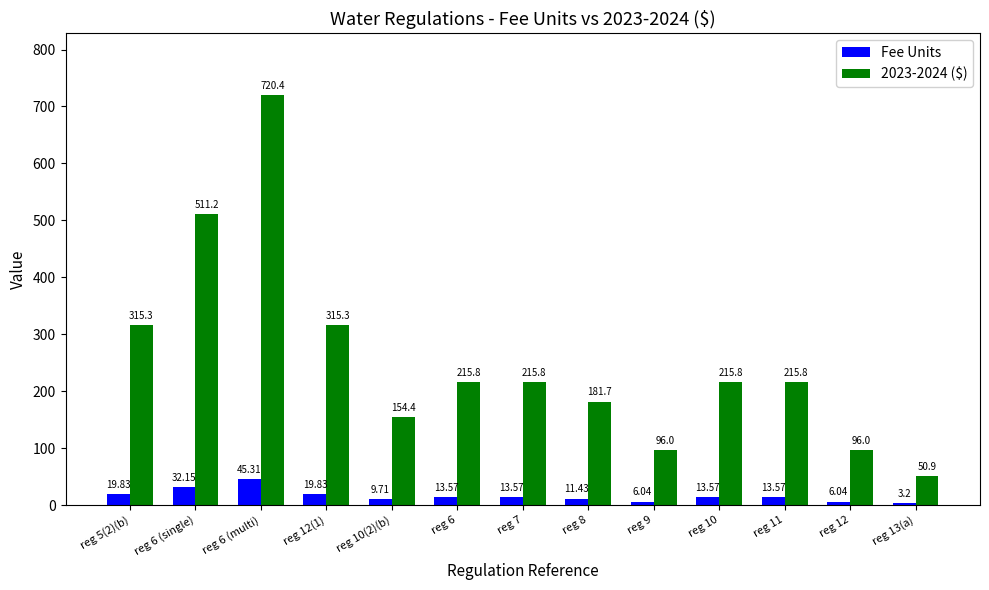

List the series in order of their peak value, highest first.

2023-2024 ($), Fee Units